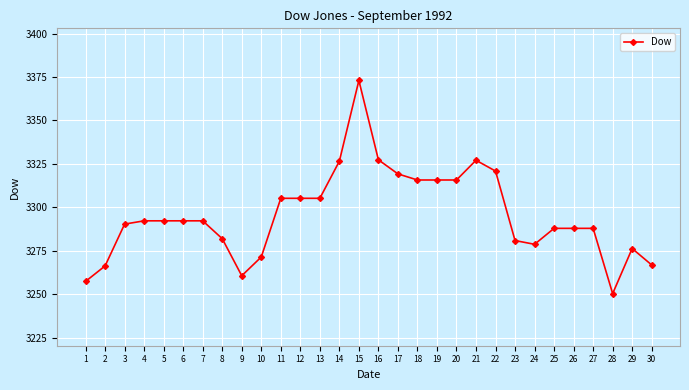

How many lines are shown in the chart?

1